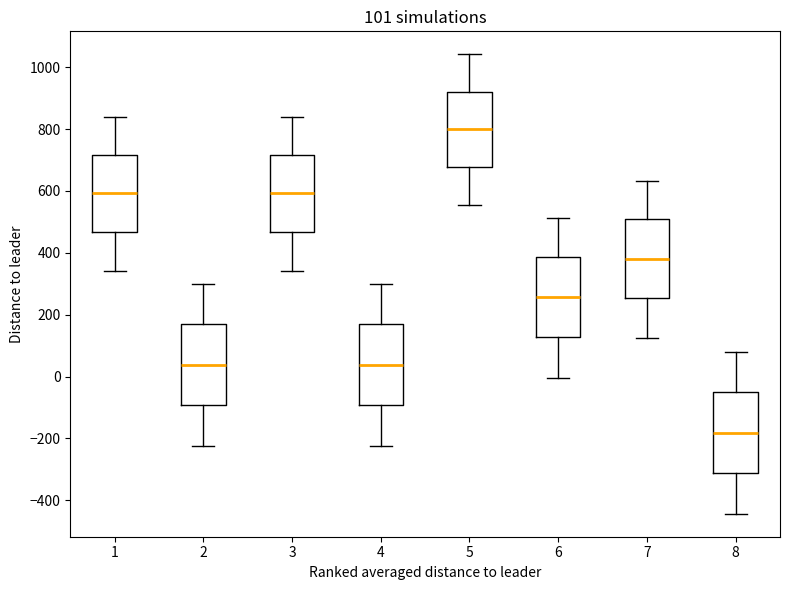

Which box's median line is the lowest?

8